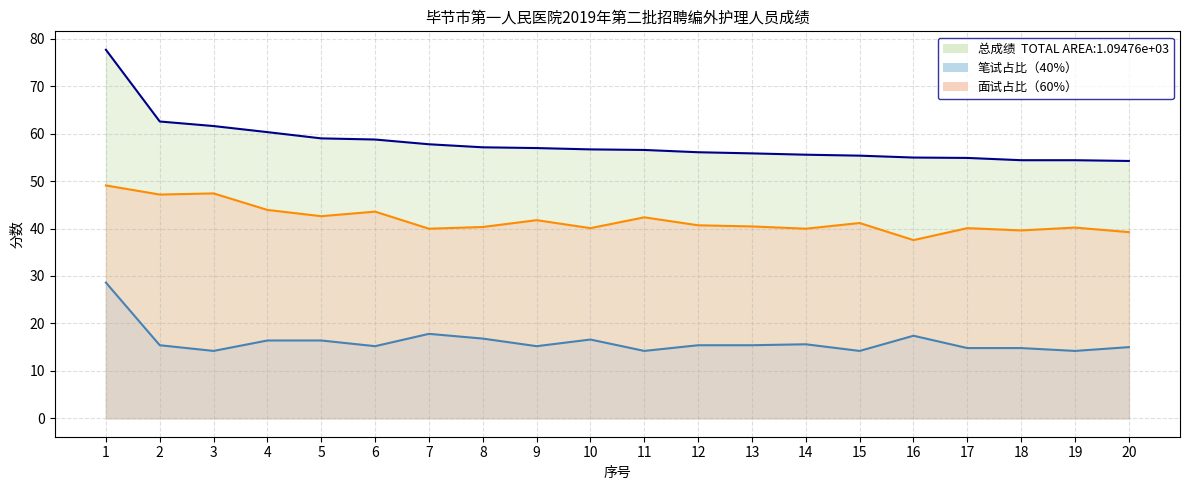

What is the average value of the 总成绩 series?

58.0